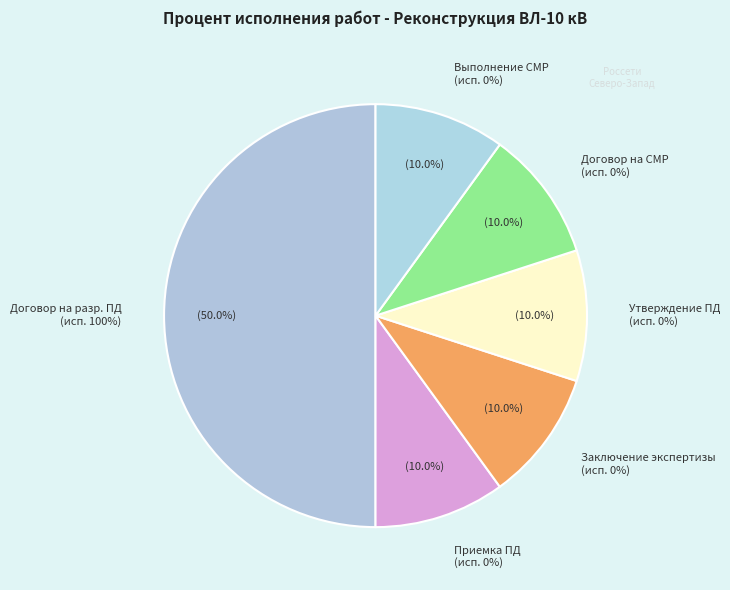

Do Утверждение проектной документации and Заключение договора на выполнение строительно-монтажных работ together represent more than half of the pie?

No